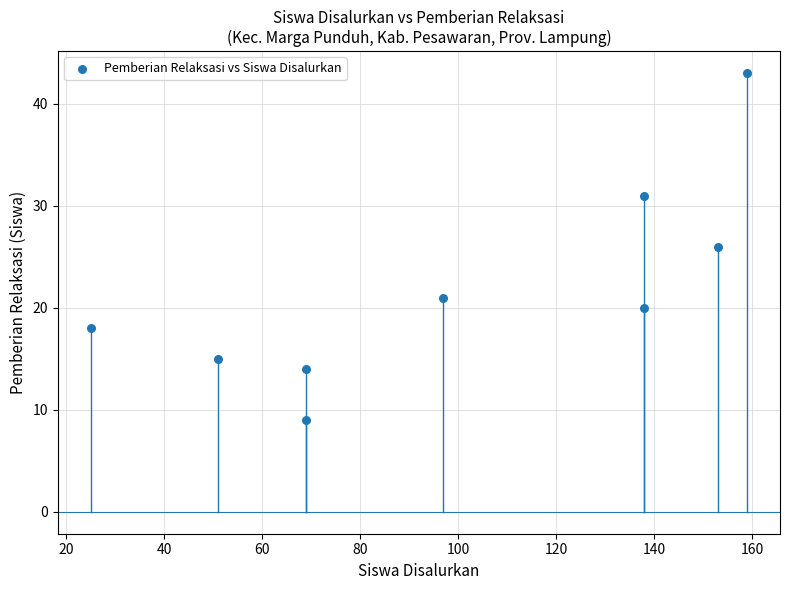

What is the range of Y values (max minus min)?

34